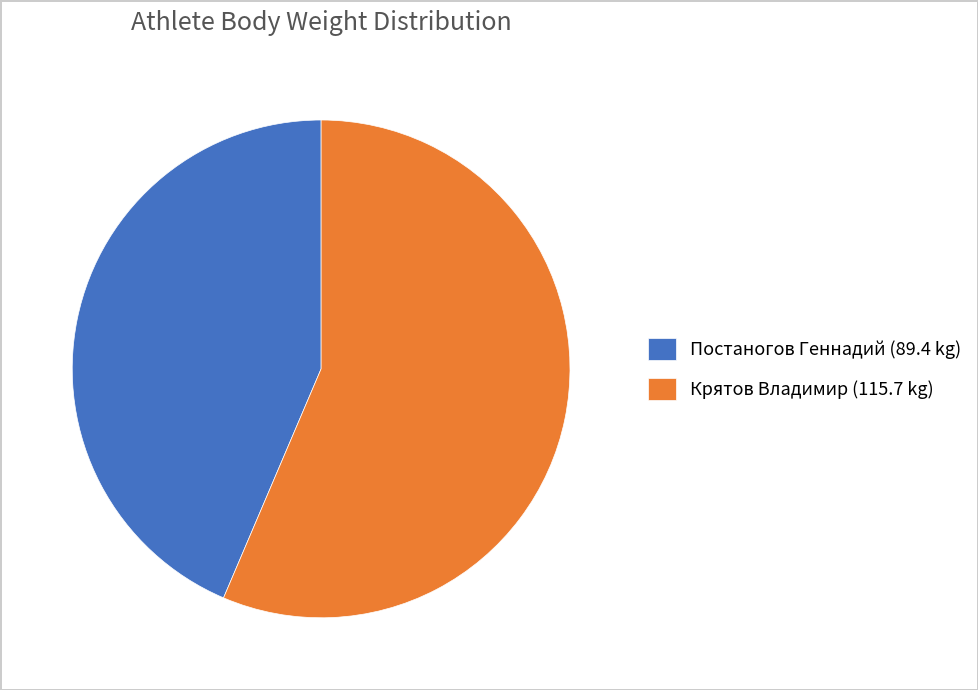

Which slice represents more than half of the pie?

Крятов Владимир